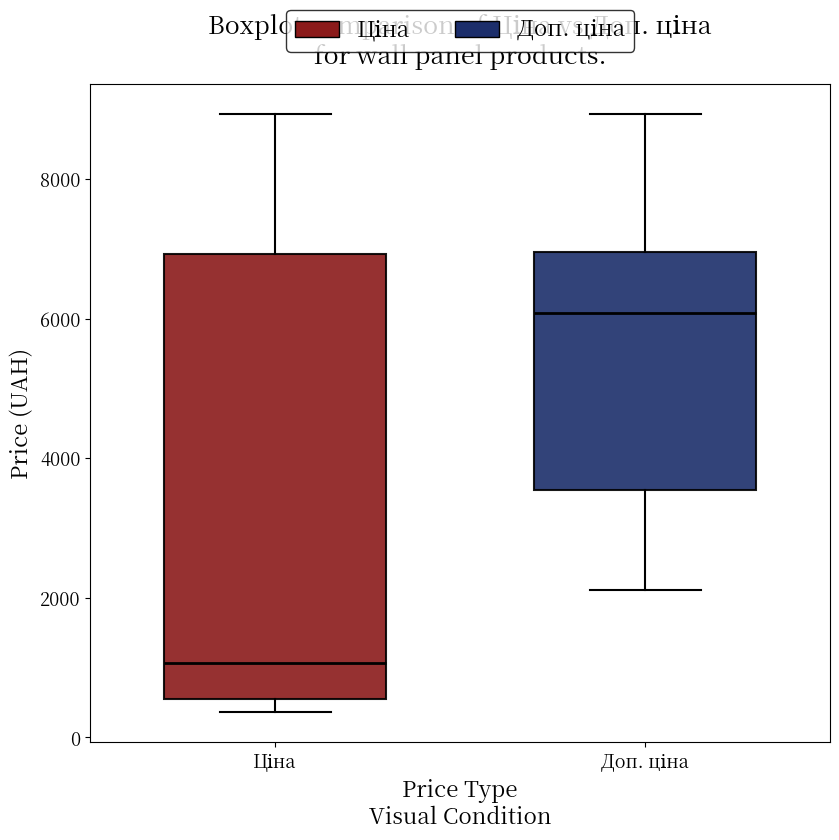

Comparing the boxes themselves (not the whiskers), which one is the tallest?

Ціна